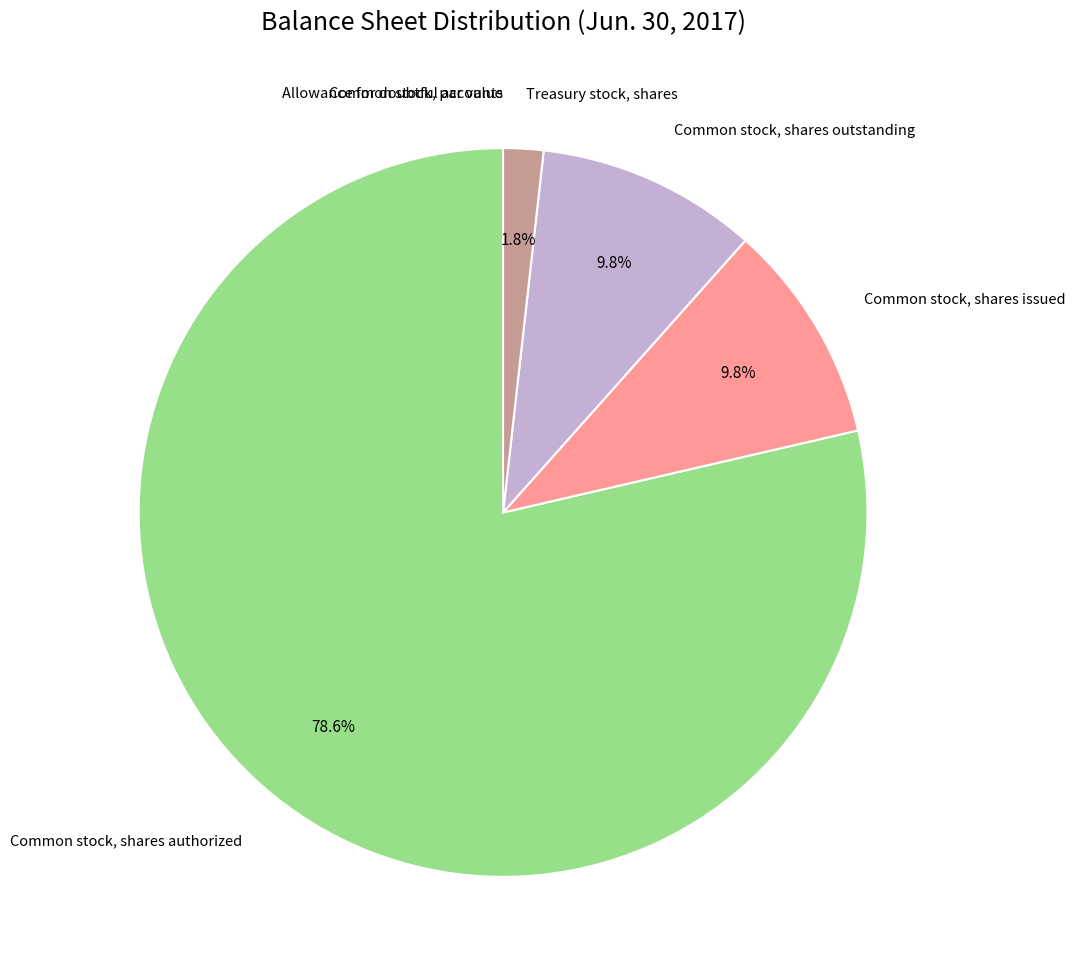

Is there any slice that represents more than half of the pie?

Yes